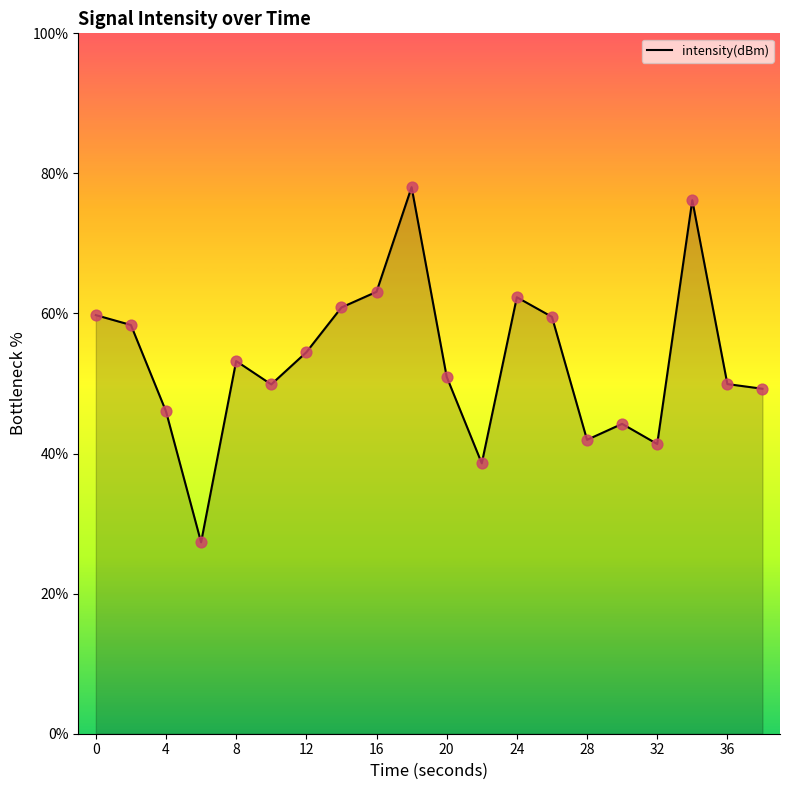

What is the greatest value displayed?

78.0